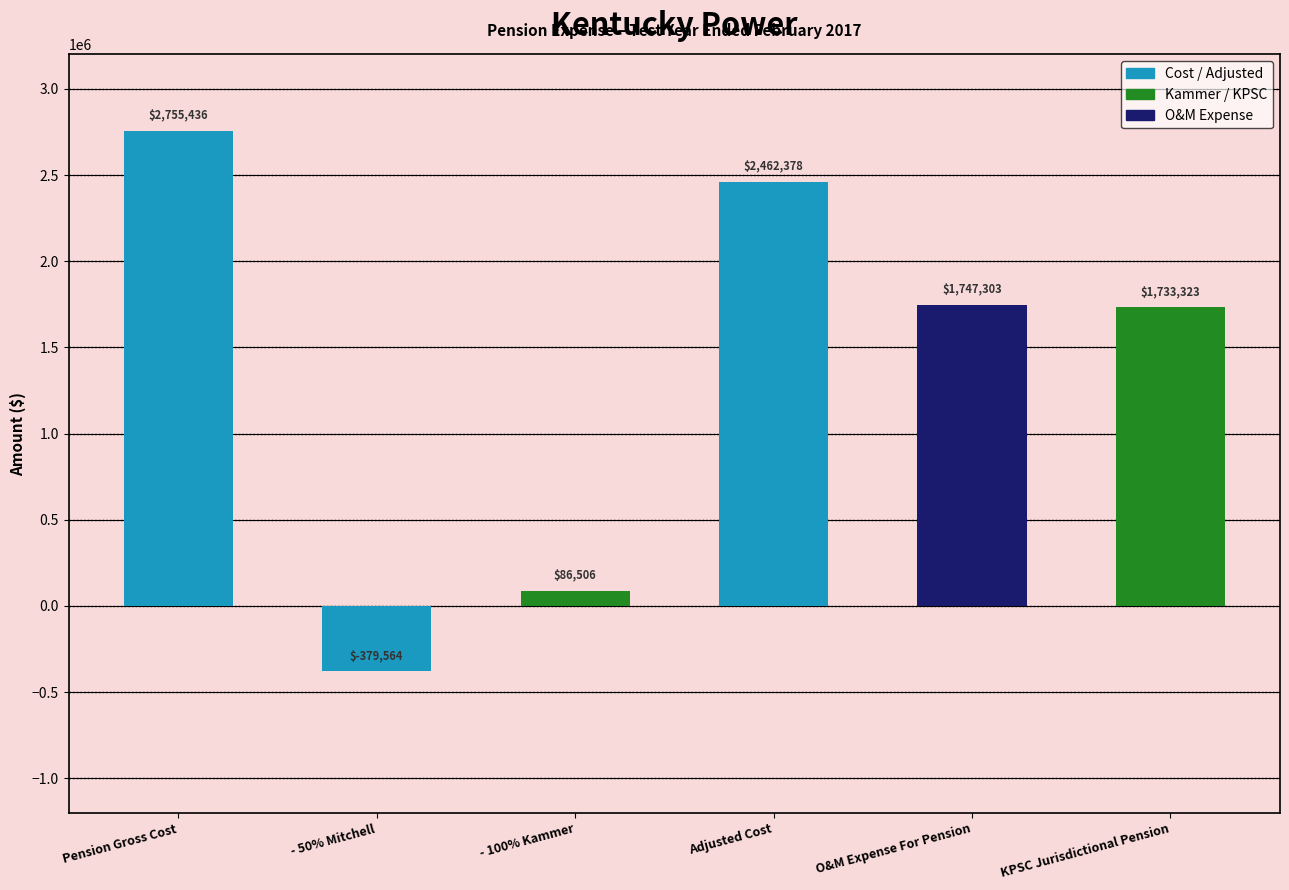

What is the maximum value shown in the chart?

2755435.7